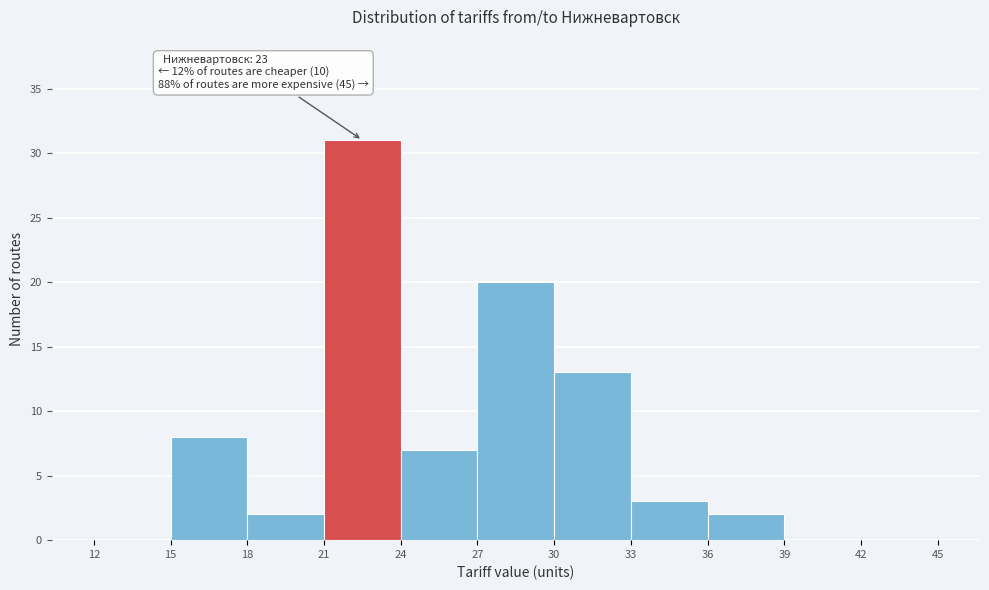

Over which range of the x-axis is the bar tallest?

21 to 24